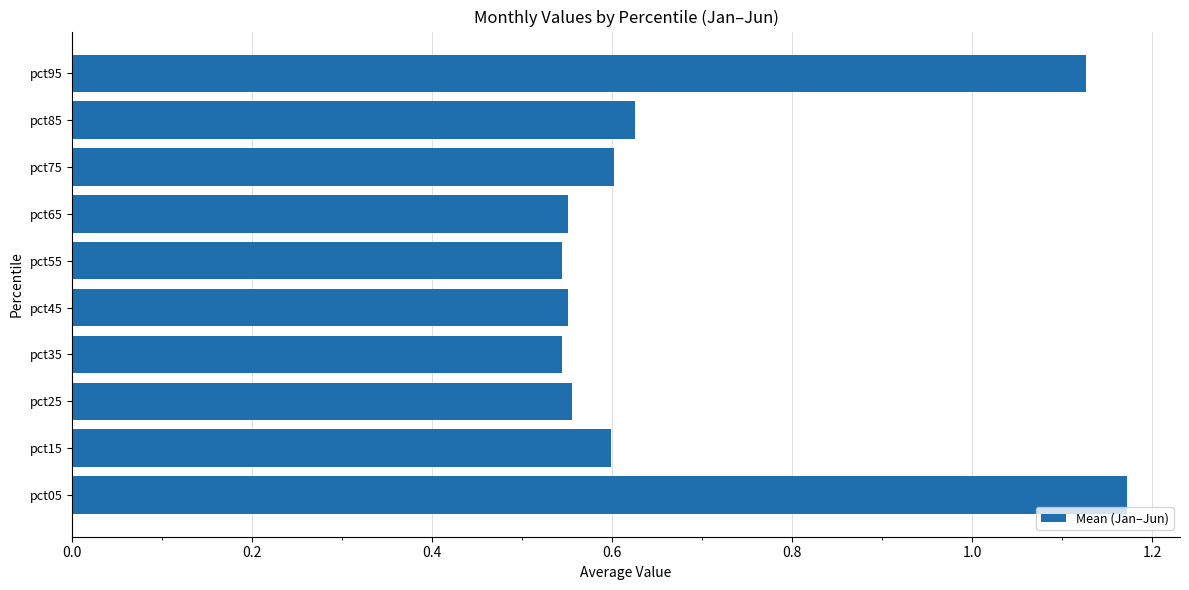

Count the values in the range 0 to 1.

8